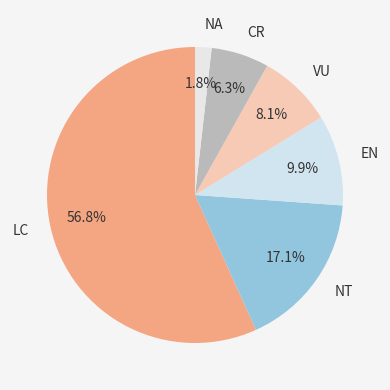

Rank the categories by value from lowest to highest.

NA, CR, VU, EN, NT, LC